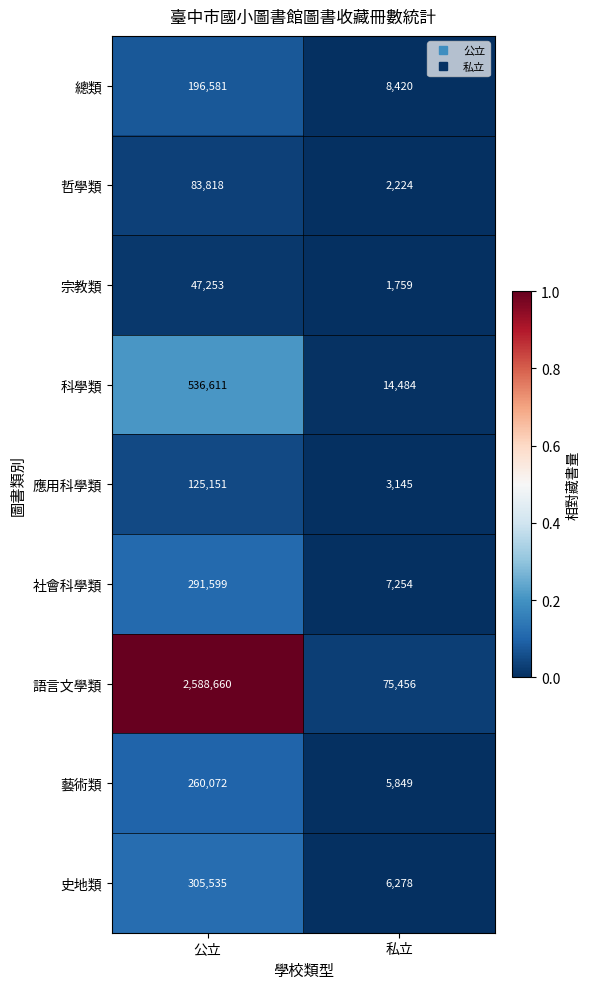

What is the spread (max minus min) of values at 公立?

2541407